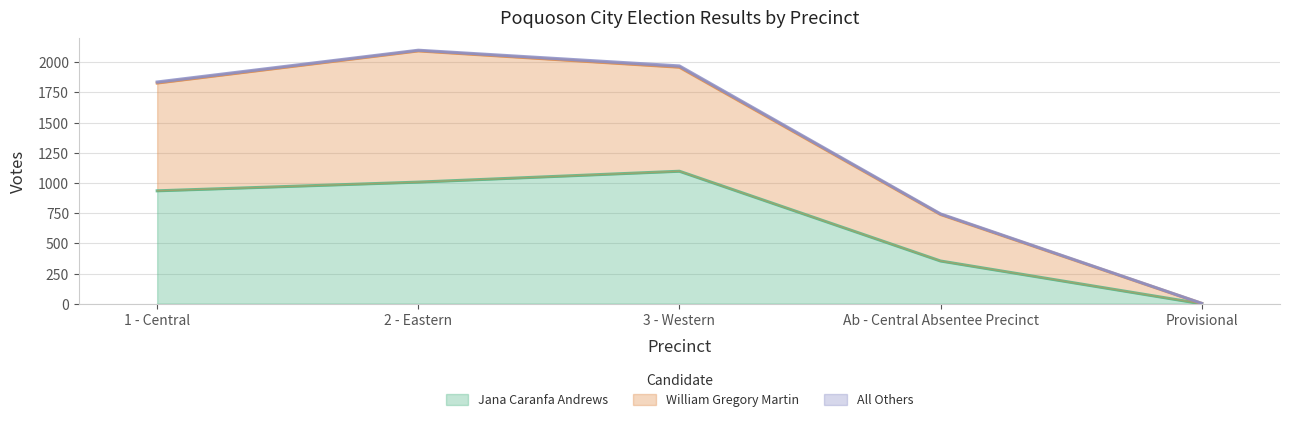

Between 2 - Eastern and Provisional, which series saw the biggest shift?

William Gregory Martin